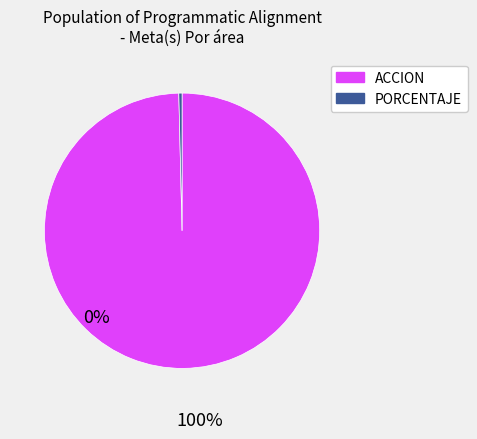

Count the number of slices in the pie.

2